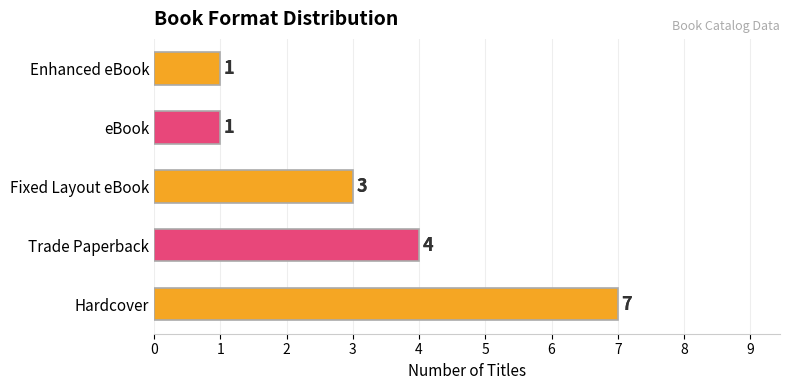

The value at Trade Paperback is 4. True or false?

True